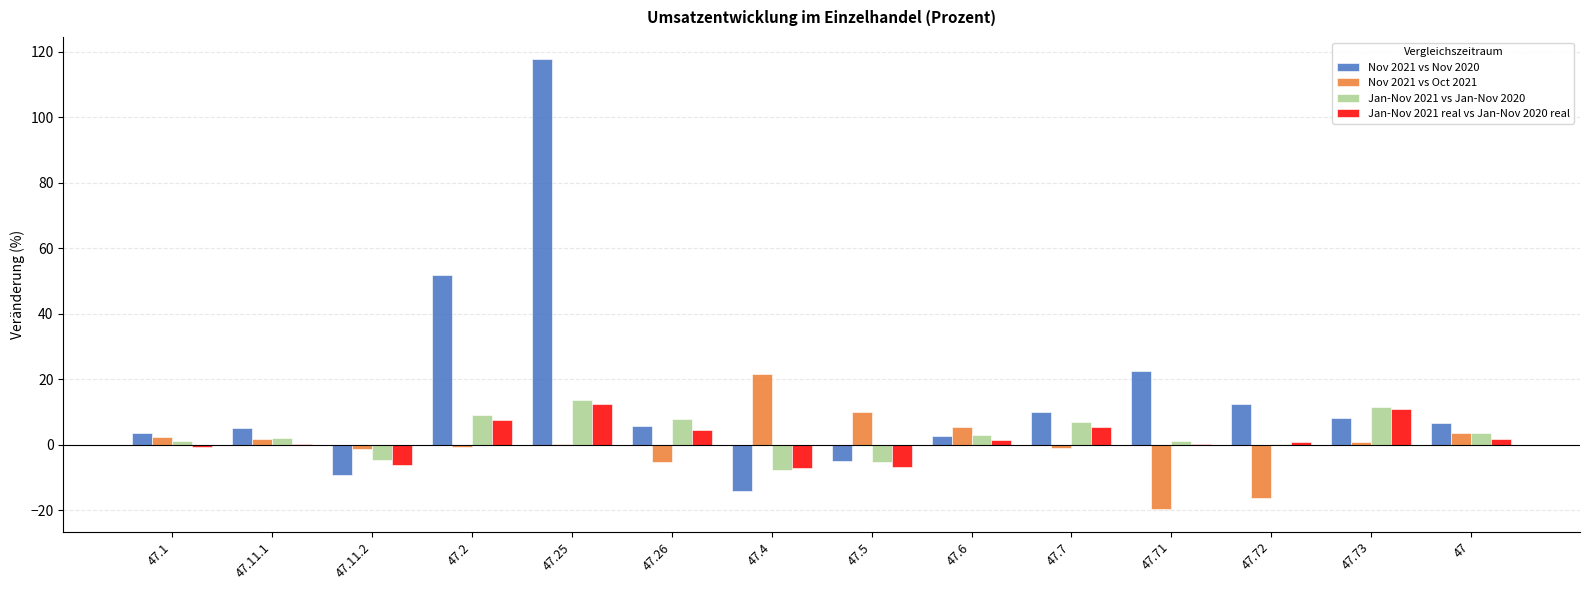

At which label does Nov 2021 vs Oct 2021 reach its peak?

47.4